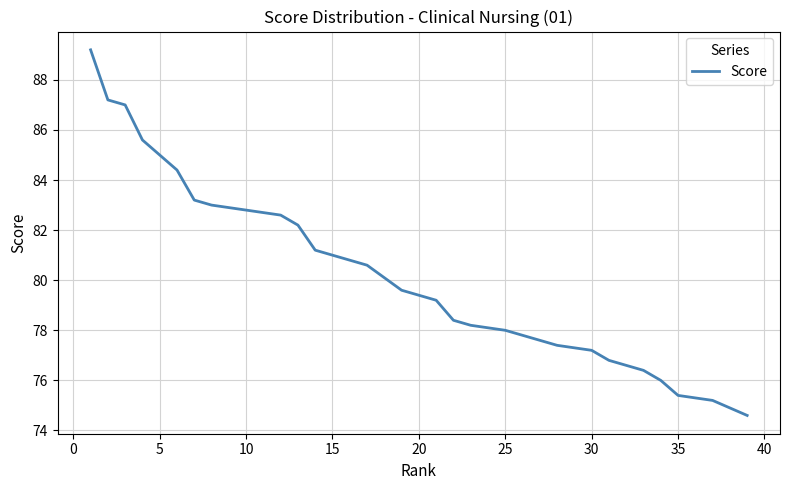

What is the value of the 33rd point from the left?

76.4